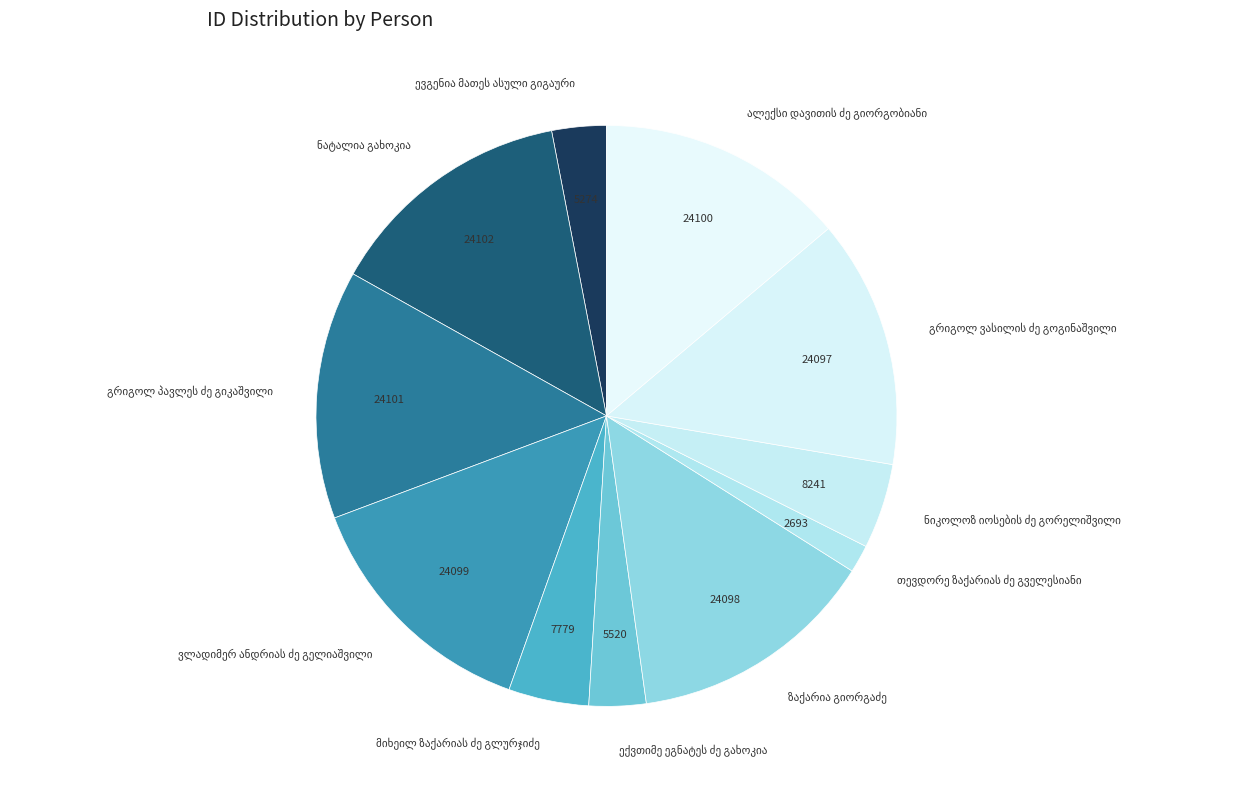

Is there any slice that represents more than half of the pie?

No